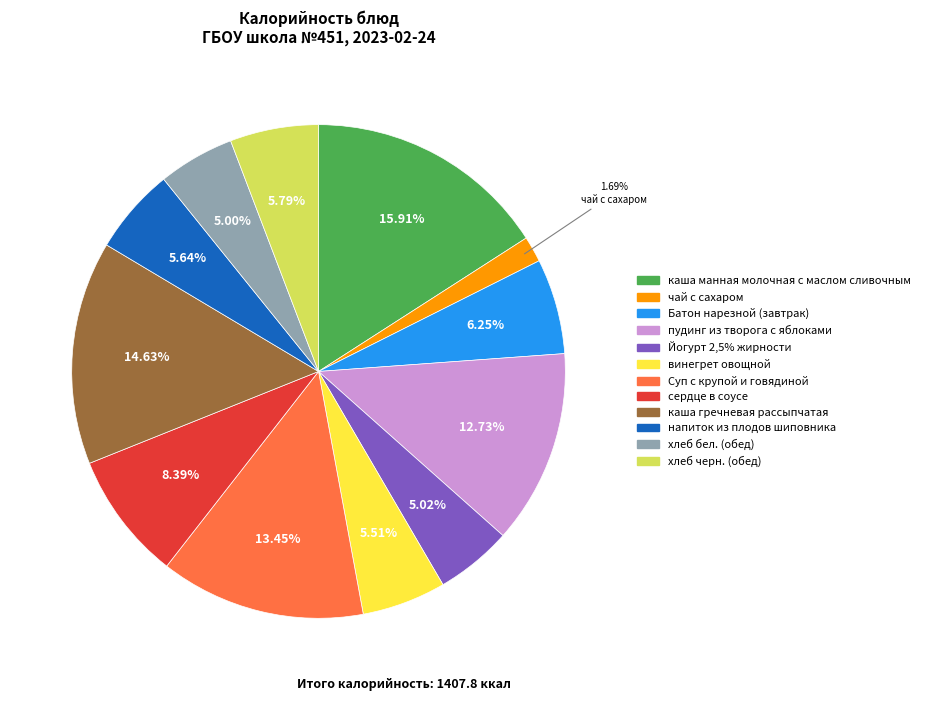

Is the sum of Йогурт 2,5% жирности and напиток из плодов шиповника greater than half?

No